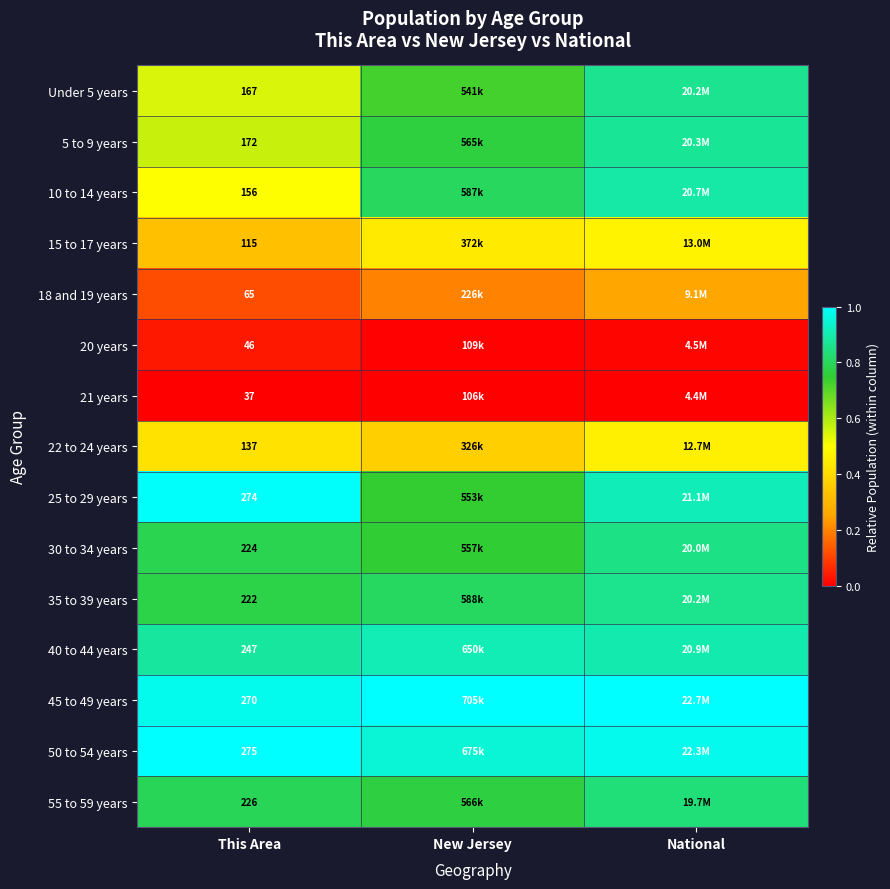

Which has a higher value, National or New Jersey?

National